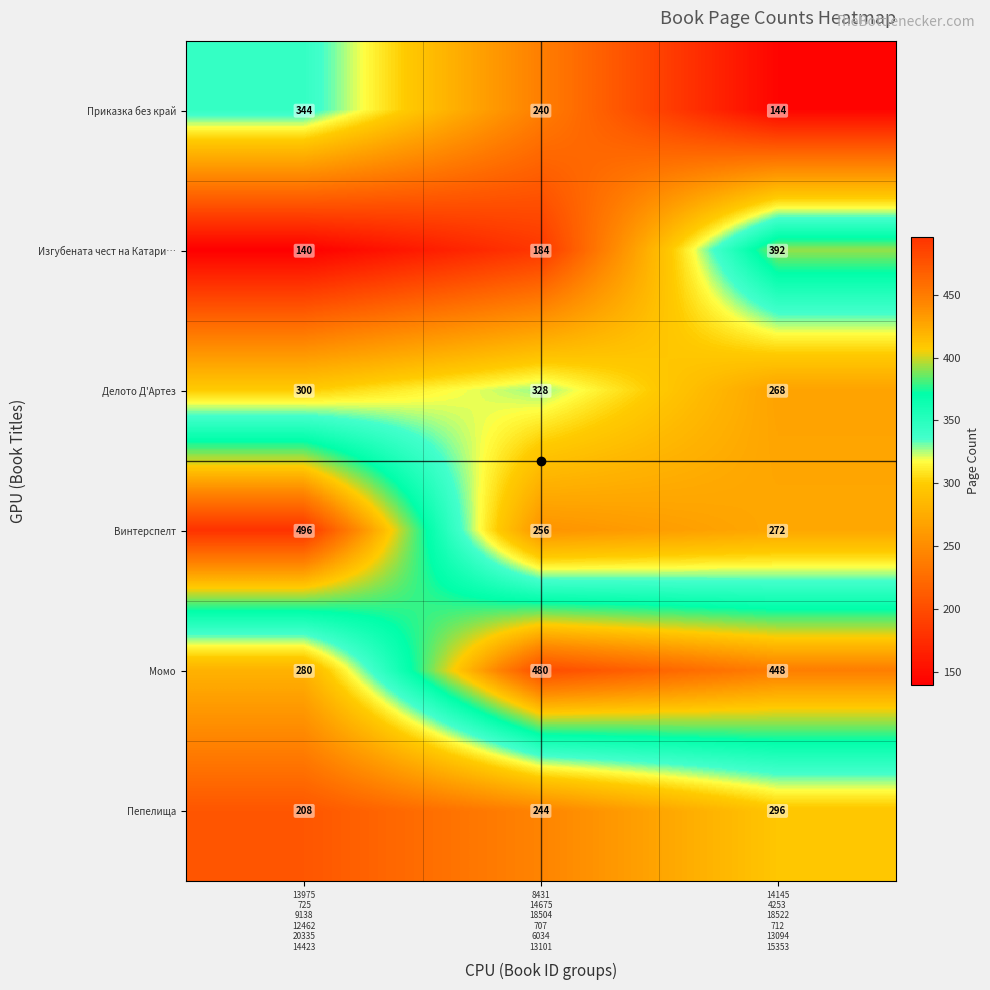

Count the number of categories in the chart.

3